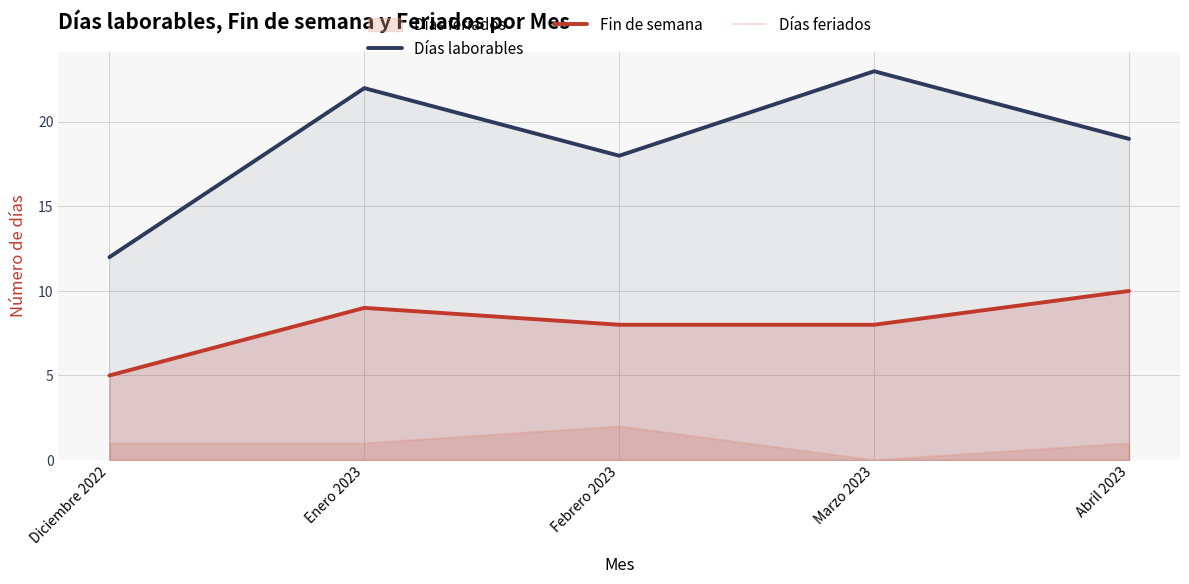

What is the difference between the second highest and second lowest values in the Días laborables series?

4